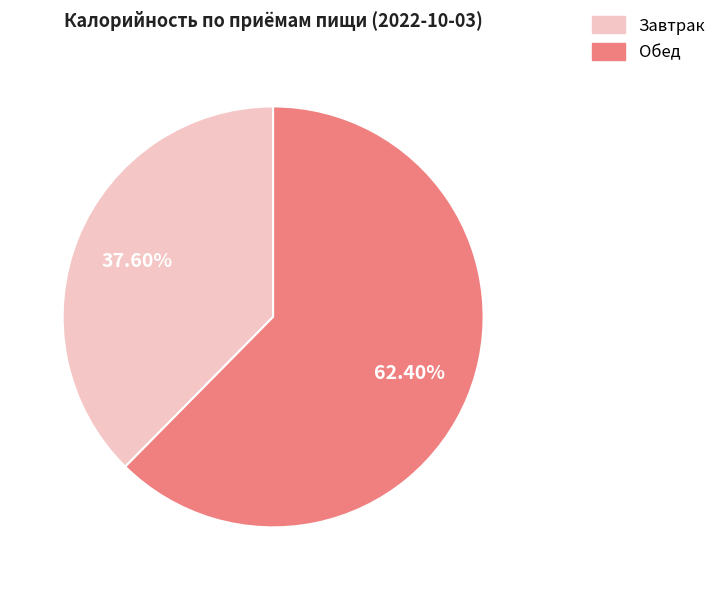

Which category has the smallest portion of the pie?

Завтрак